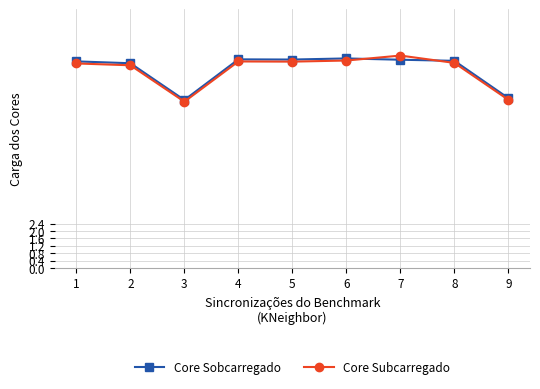

What is the value of the Core Sobcarregado point at the 7th from the left?

11.3